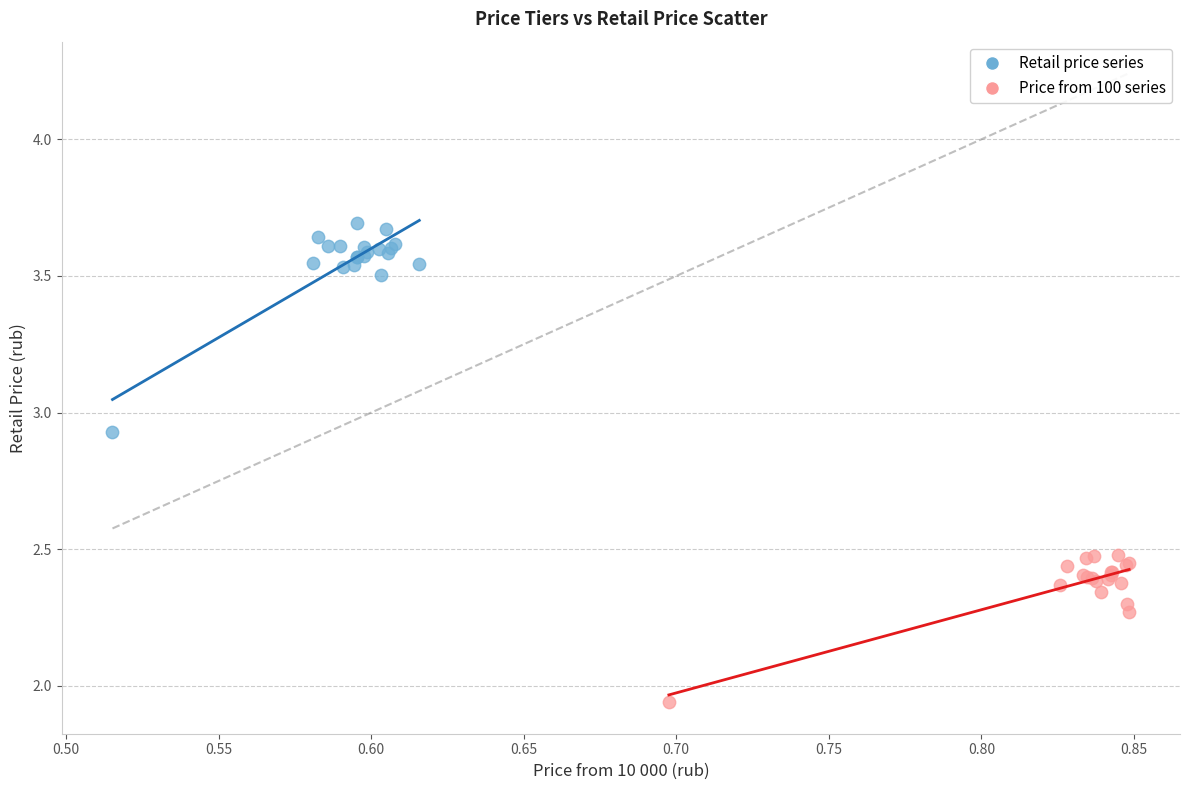

Which series contains the highest Y value?

Retail price series